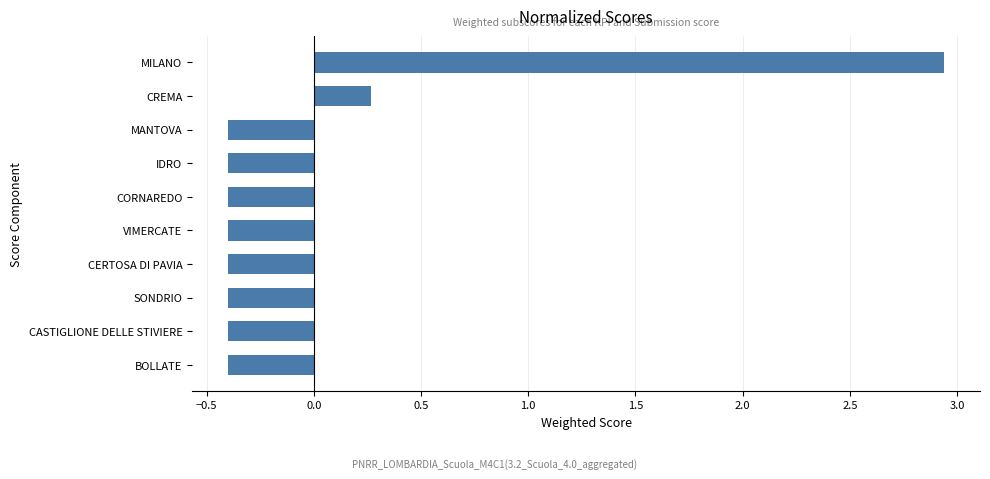

What is the change in value from CASTIGLIONE DELLE STIVIERE to MILANO?

+3.3